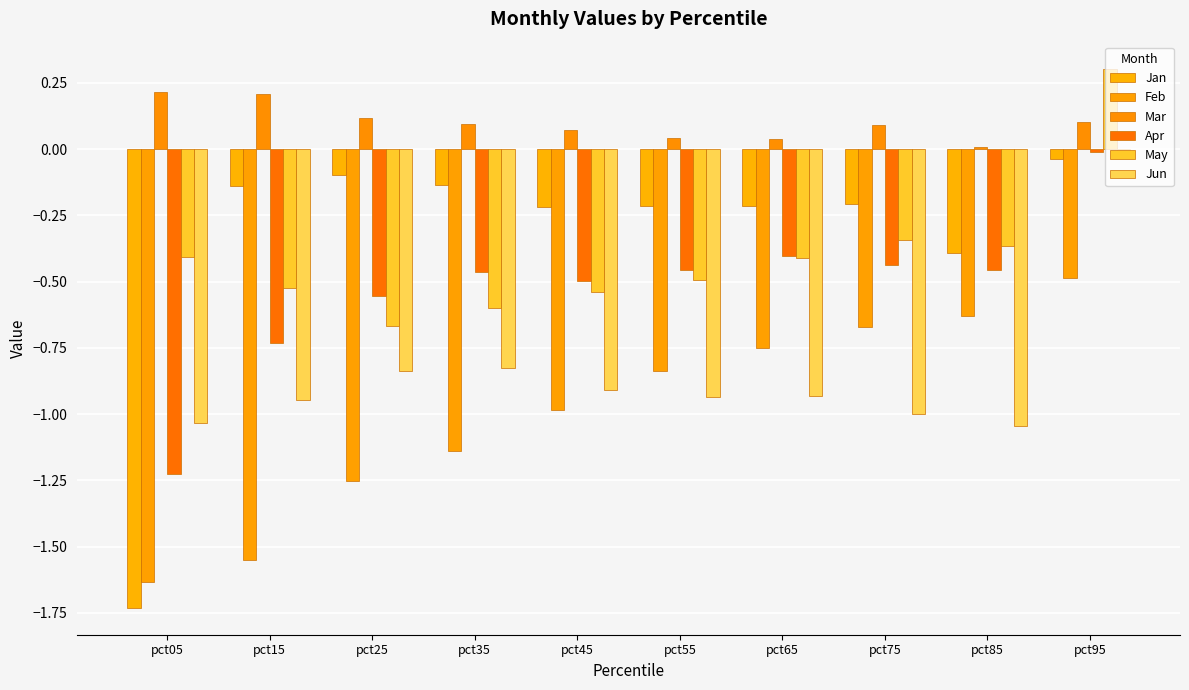

What is the sum of all May values?

-4.0